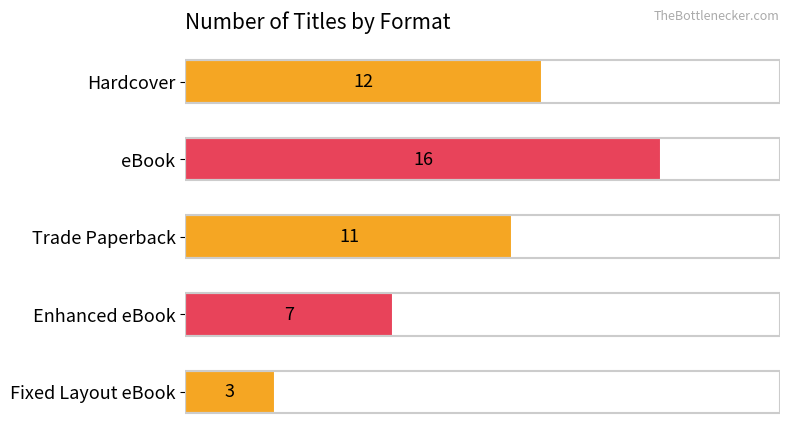

What is the change in value from Hardcover to Fixed Layout eBook?

-9